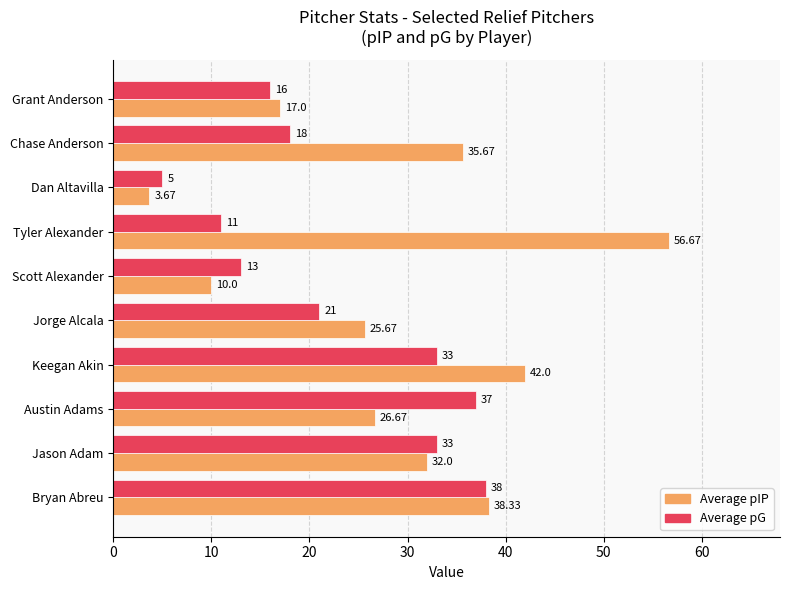

What is the difference between the second highest and second lowest values in the Average pG series?

26.0